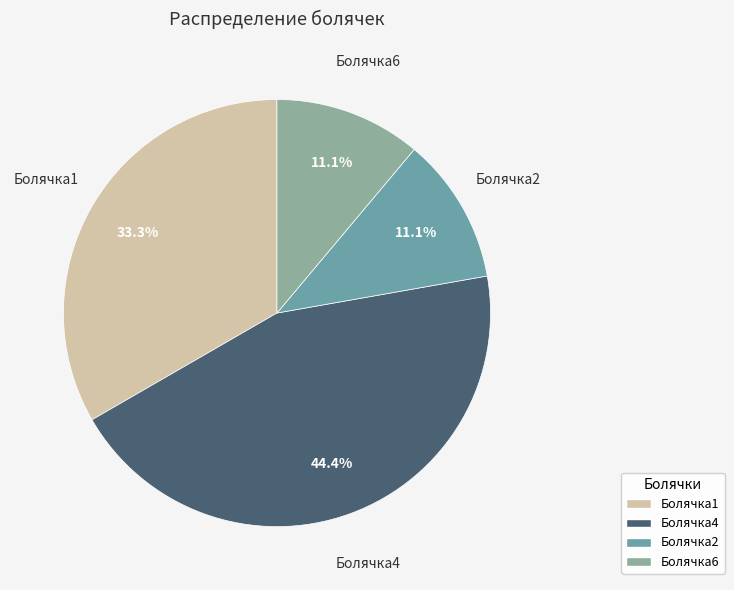

Combined, do Болячка4 and Болячка2 account for over 50%?

Yes